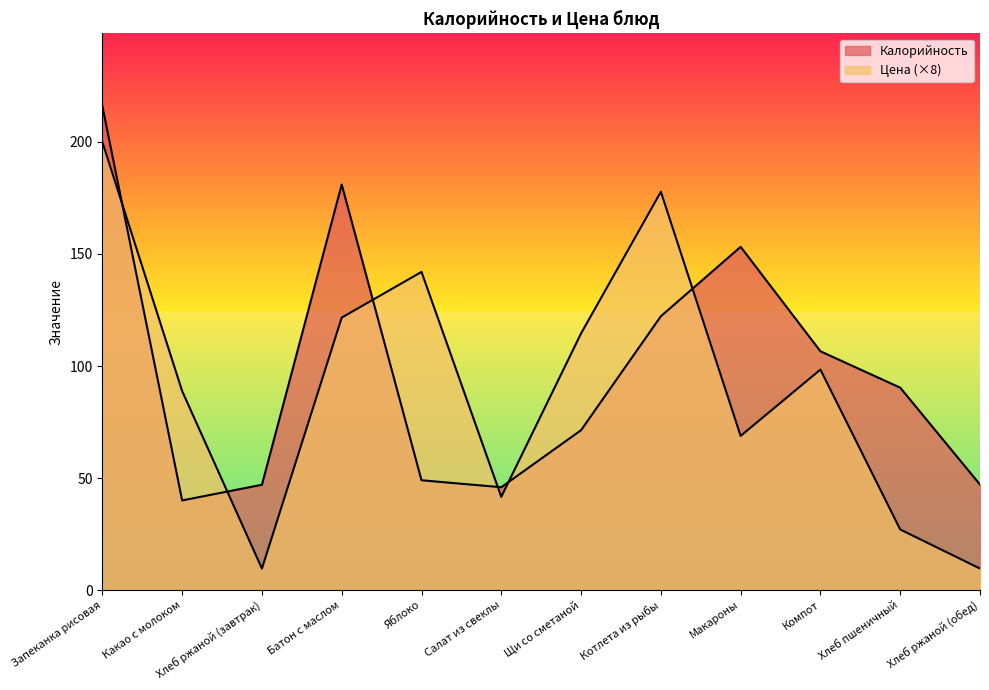

How many lines are shown in the chart?

2